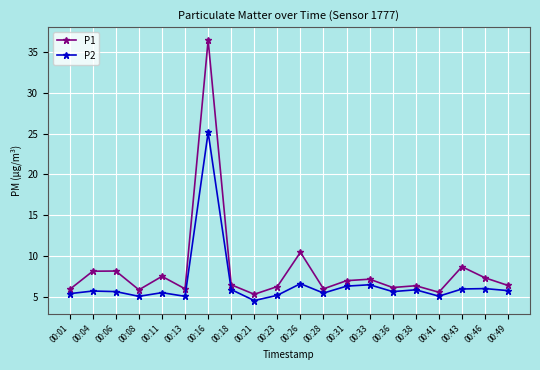

True or false: P2 and P1 intersect in this chart.

False